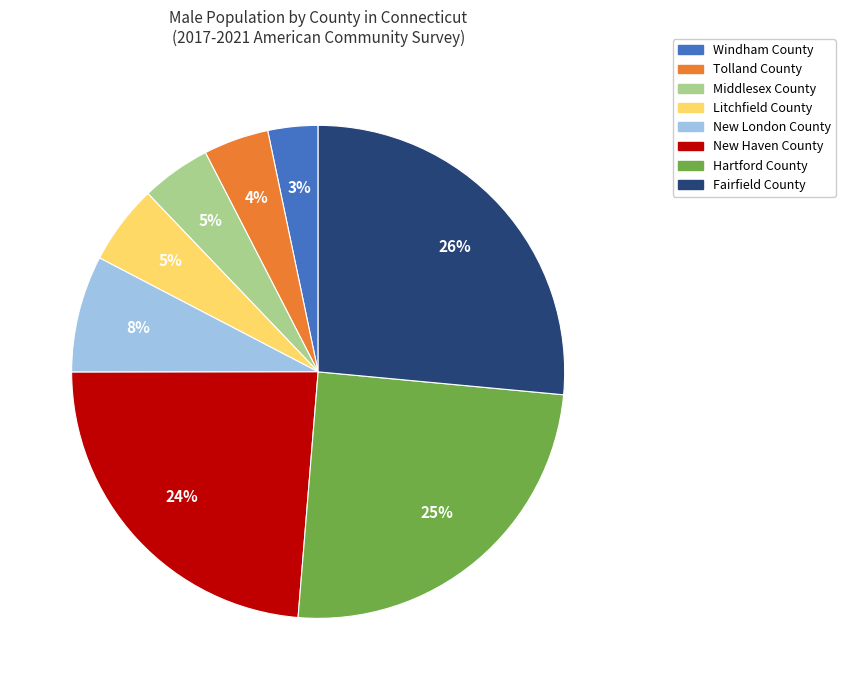

Is there a majority slice in this chart?

No